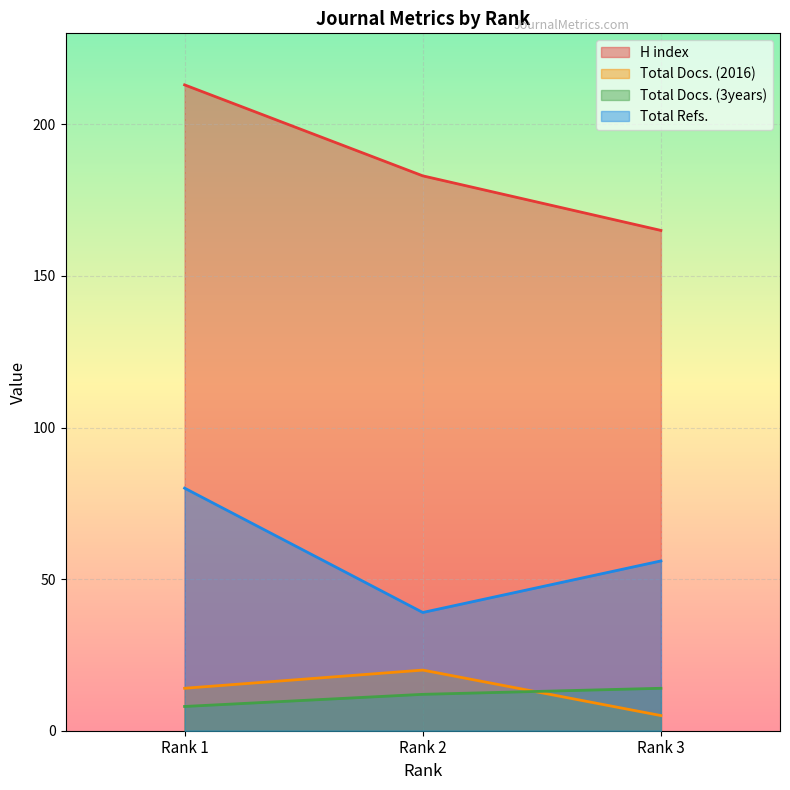

At which category is the sum across all series the highest?

Rank 1